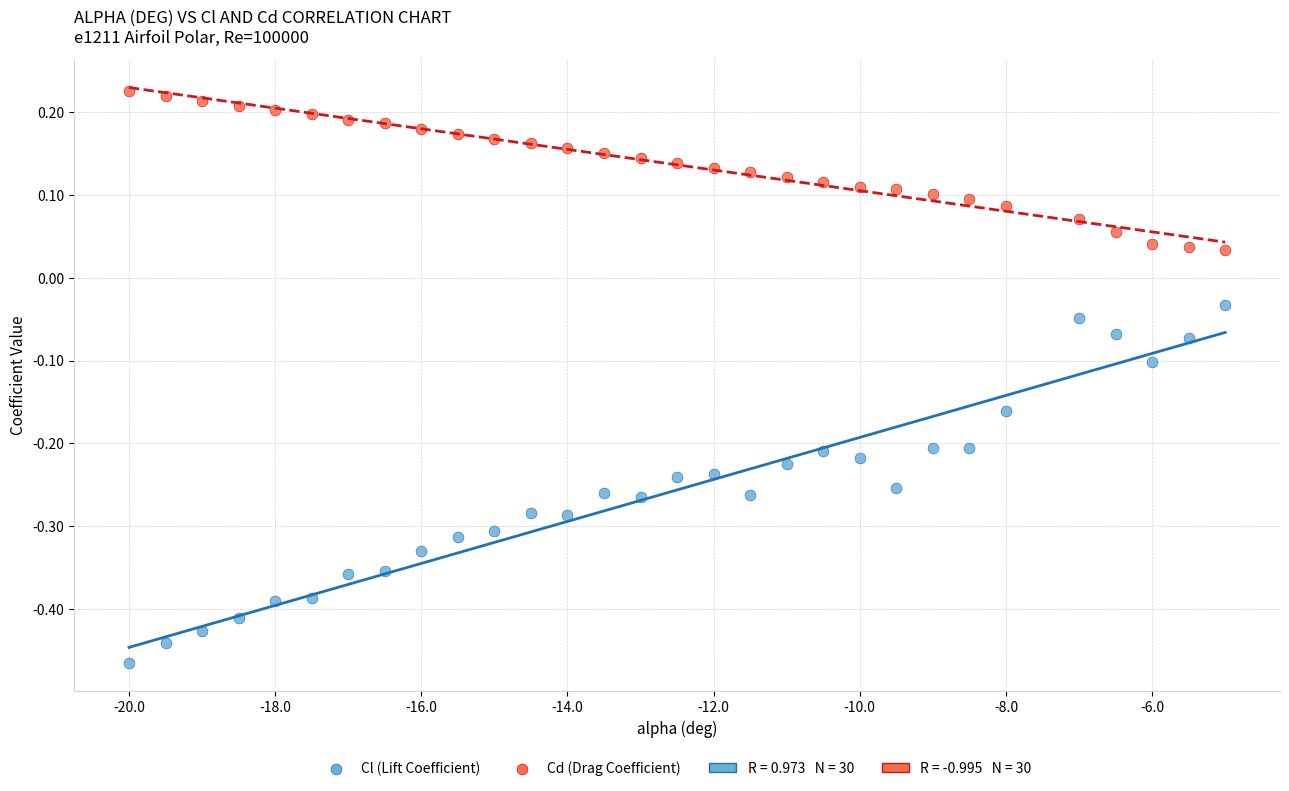

Across all data points, what is the range of X values (max minus min)?

15.0